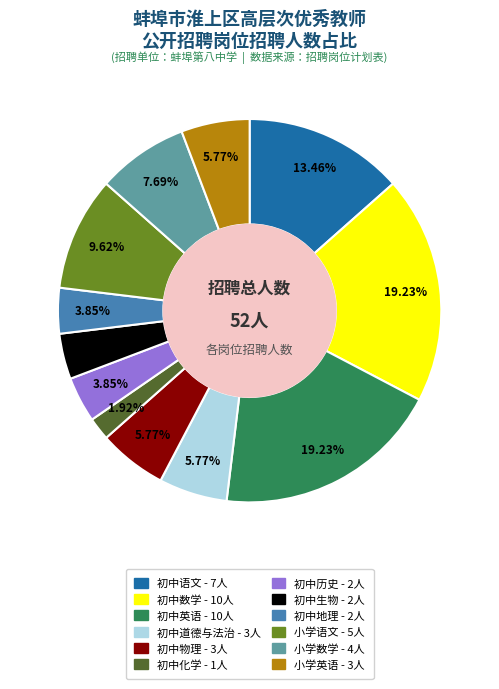

To the nearest percent, what is the average slice percentage?

8%